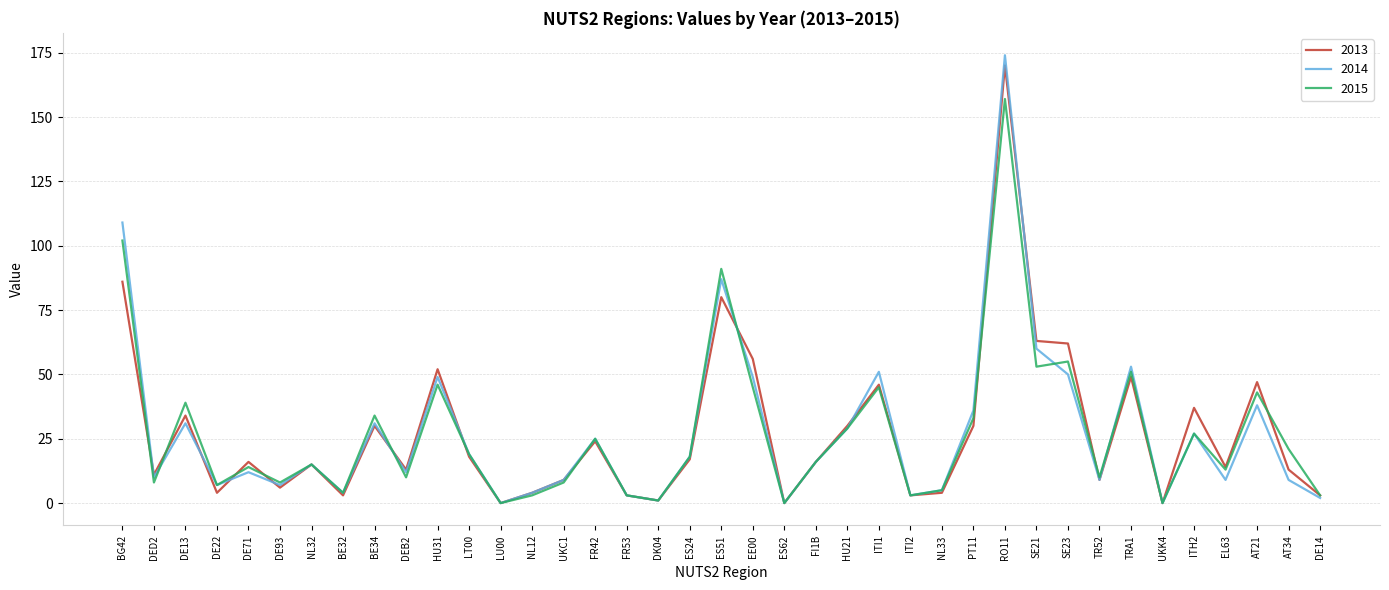

Which series has the largest range (max minus min)?

2014